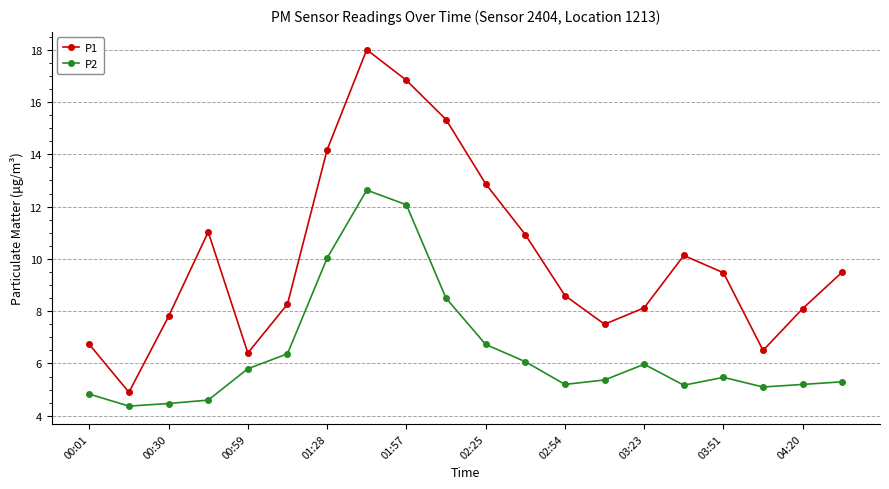

How many data points in P1 are above 9?

10